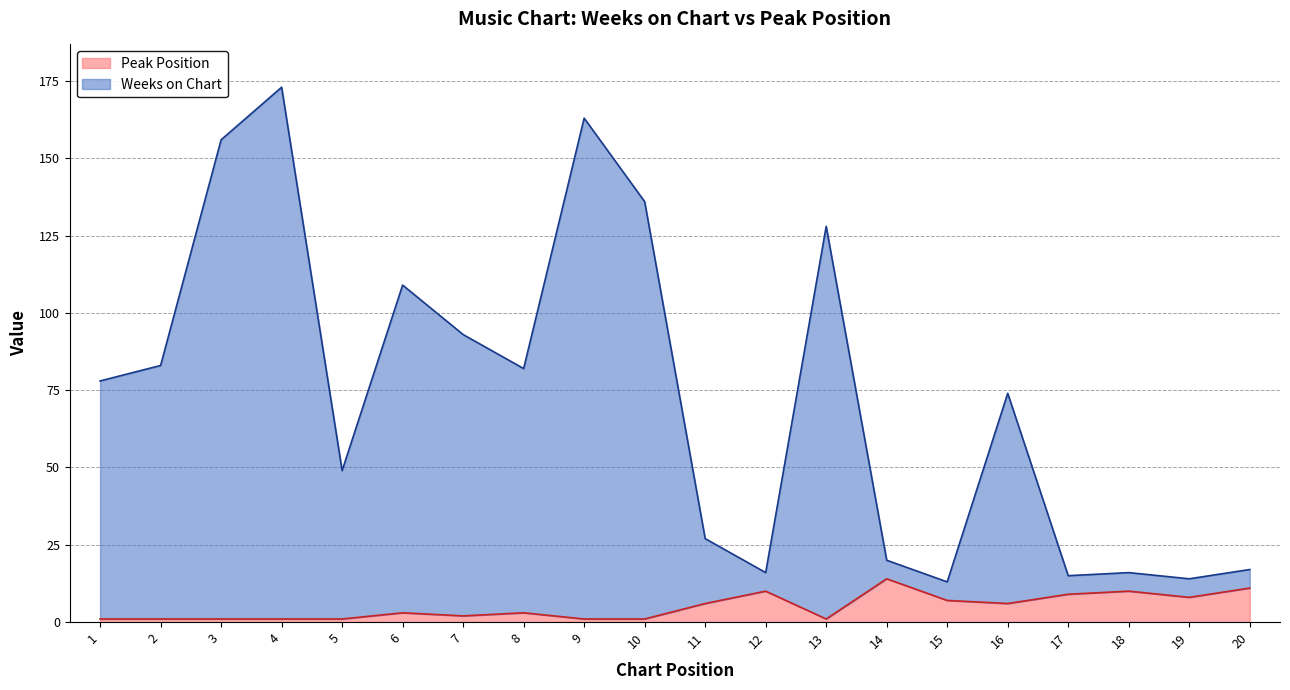

What is the difference between the maximum and minimum values in the Weeks on Chart series?

160